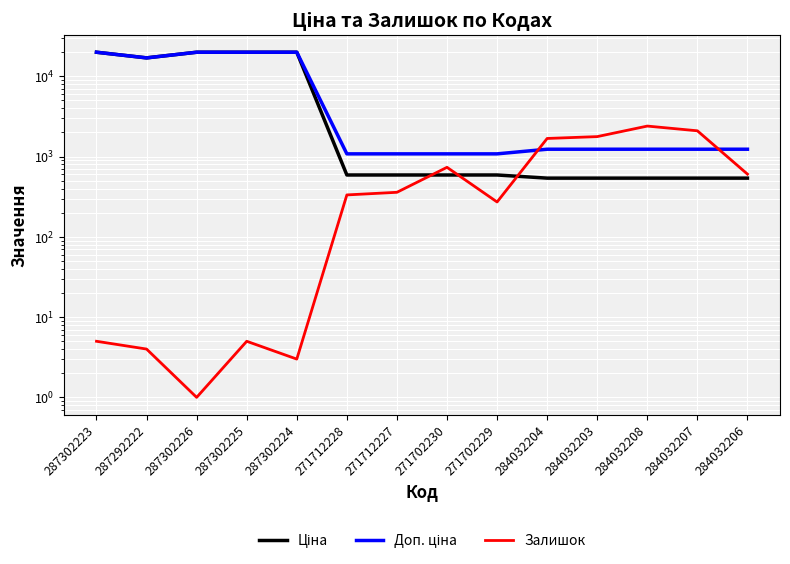

Reading left to right, list all the values displayed in this chart.

Ціна: 287302223=19964.2	287292222=16976.3	287302226=19964.2	287302225=19964.2	287302224=19964.2	271712228=589.9	271712227=589.9	271702230=589.9	271702229=589.9	284032204=539.0	284032203=539.0	284032208=539.0	284032207=539.0	284032206=539.0
Доп. ціна: 287302223=19964.2	287292222=16976.3	287302226=19964.2	287302225=19964.2	287302224=19964.2	271712228=1081.7	271712227=1081.7	271702230=1081.7	271702229=1081.7	284032204=1235.4	284032203=1235.4	284032208=1235.4	284032207=1235.4	284032206=1235.4
Залишок: 287302223=5.0	287292222=4.0	287302226=1.0	287302225=5.0	287302224=3.0	271712228=333.0	271712227=359.0	271702230=735.0	271702229=272.0	284032204=1682.0	284032203=1774.0	284032208=2400.0	284032207=2096.0	284032206=605.0